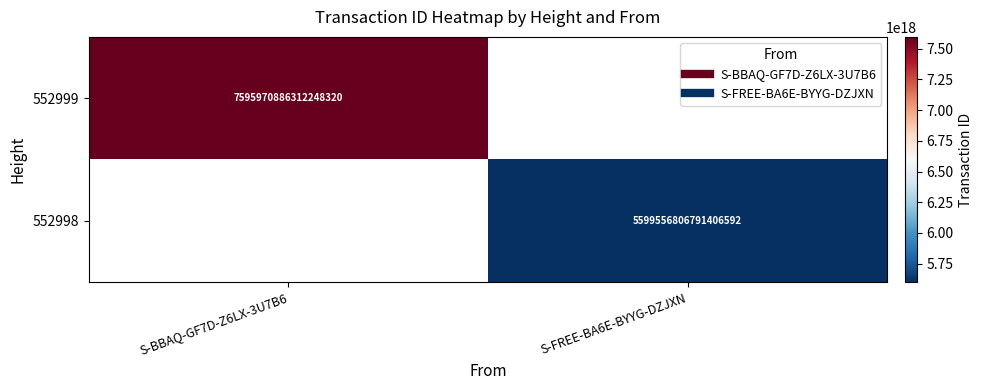

Rank the series by their maximum value, from highest to lowest.

552999, 552998